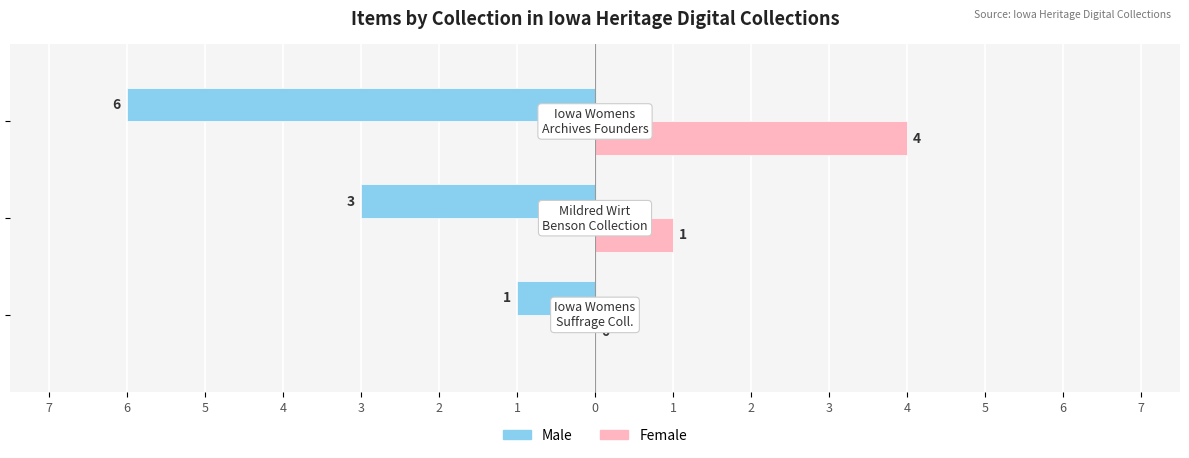

What is the value of the Female bar at the 2nd from the left?

1